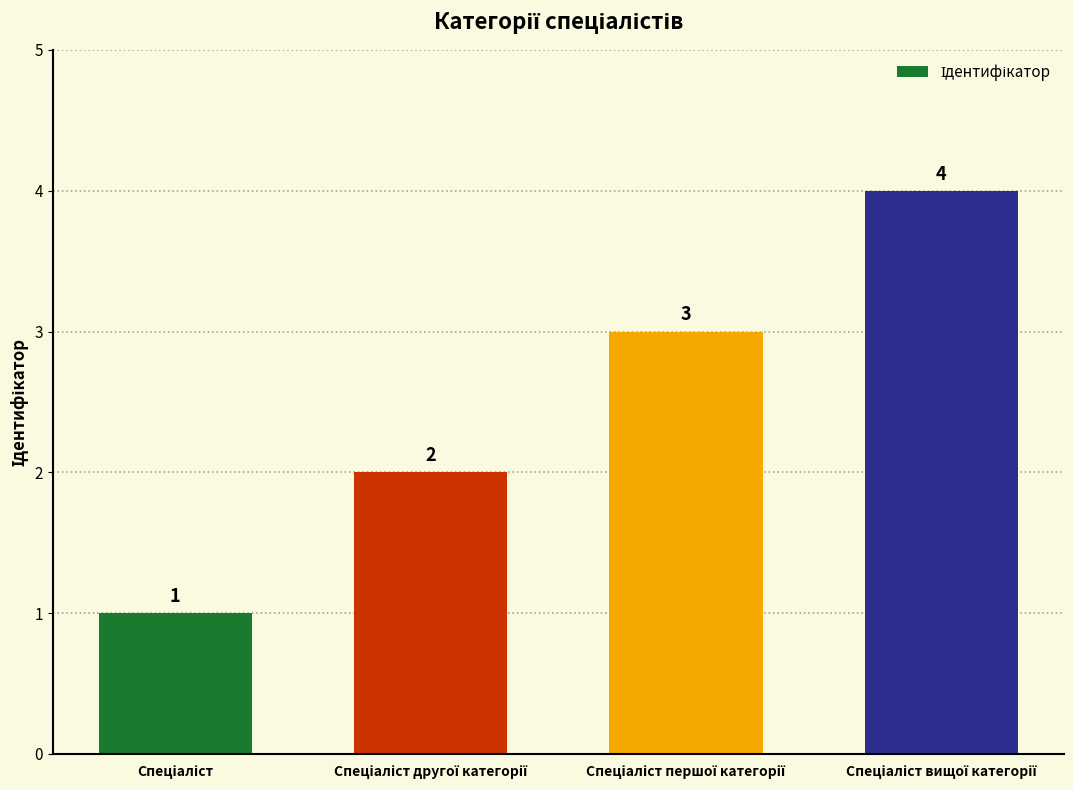

Count the values in the range 2 to 4.

3